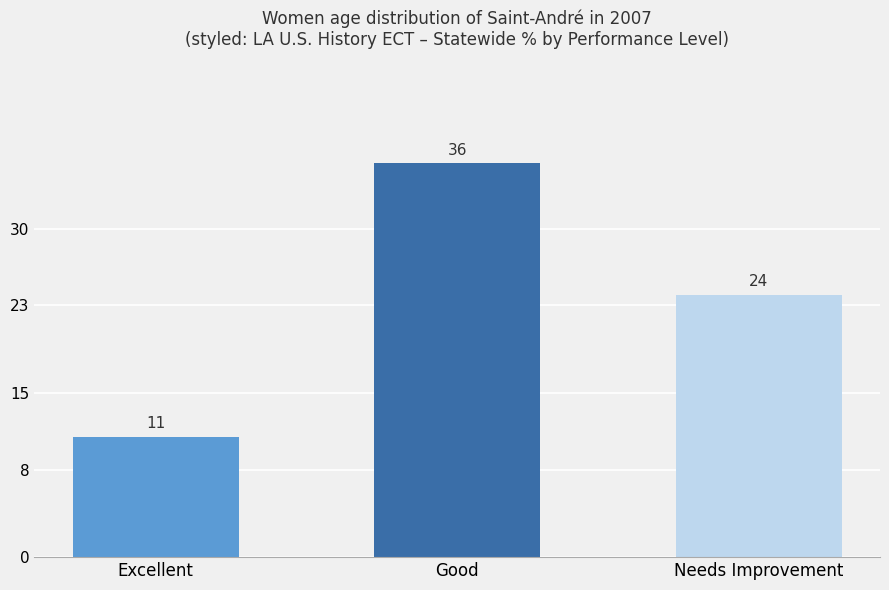

List the labels in order of value, largest first.

Good, Needs Improvement, Excellent